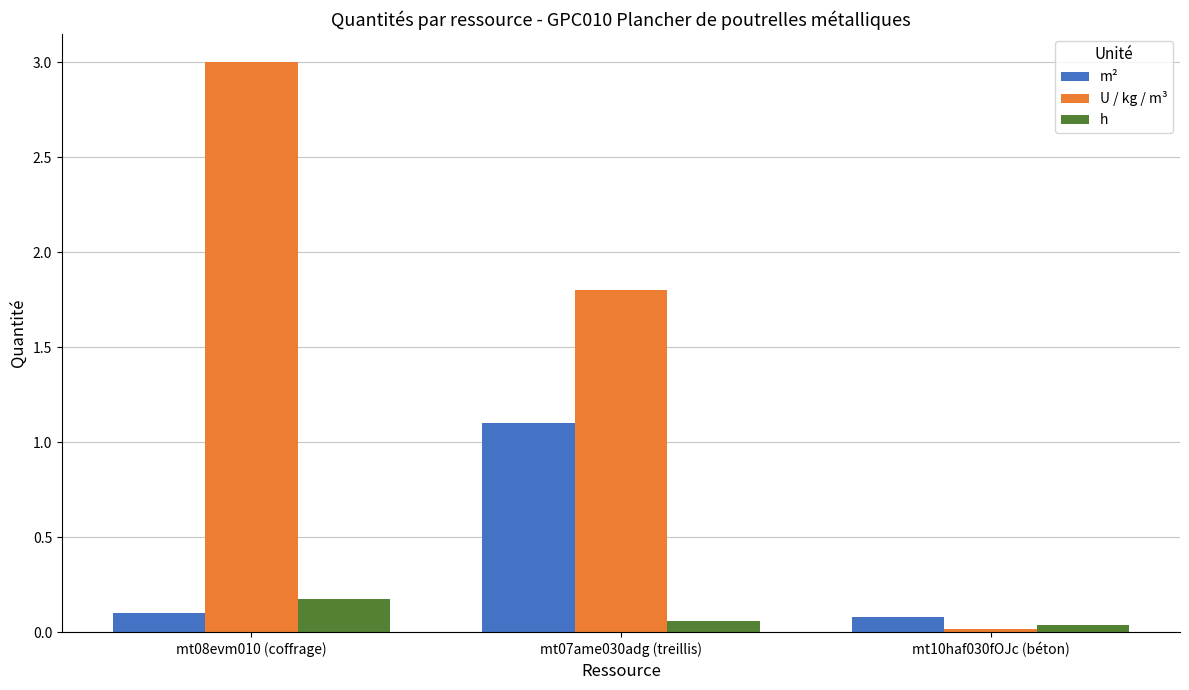

What is the sum of the U / kg / m³ values at mt08evm010 (coffrage) and mt10haf030fOJc (béton)?

3.0